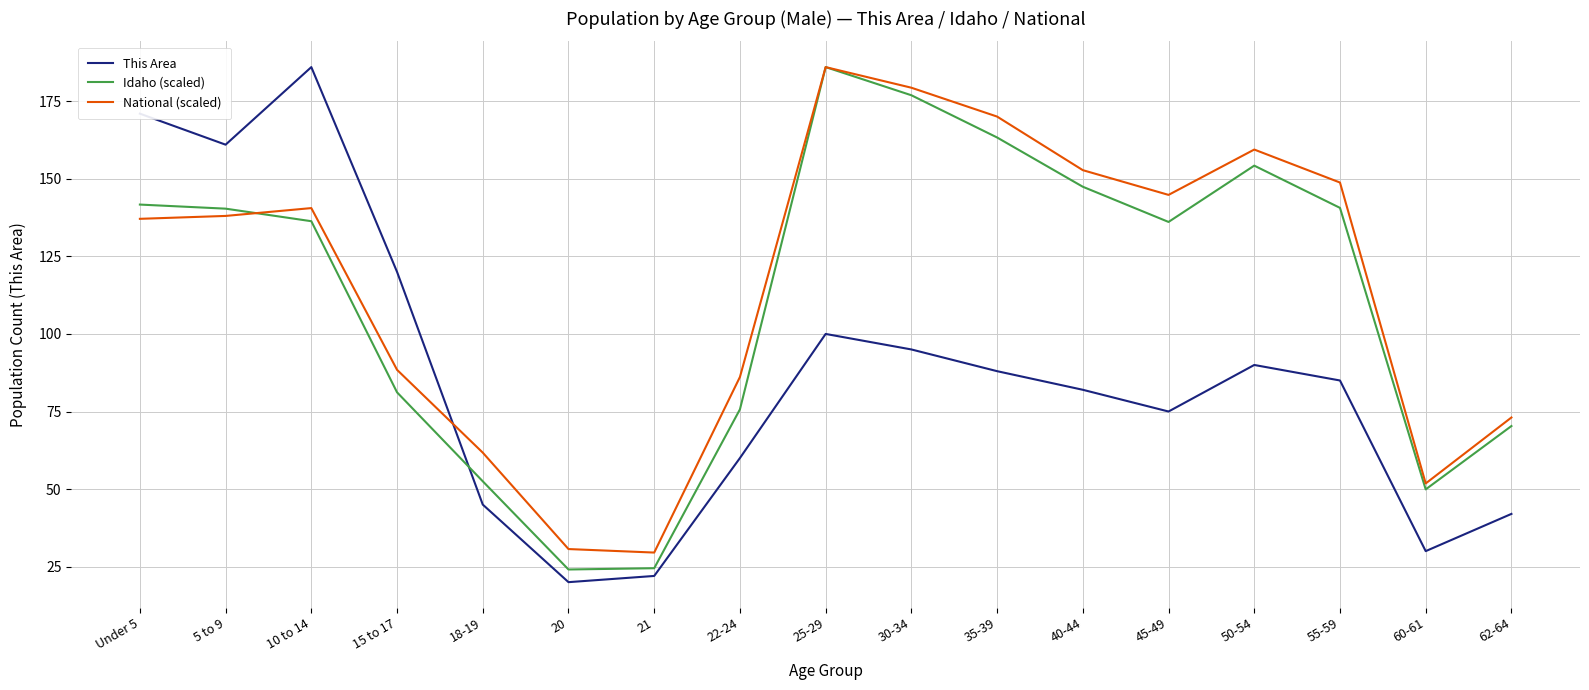

True or false: Idaho (scaled) and This Area intersect in this chart.

True